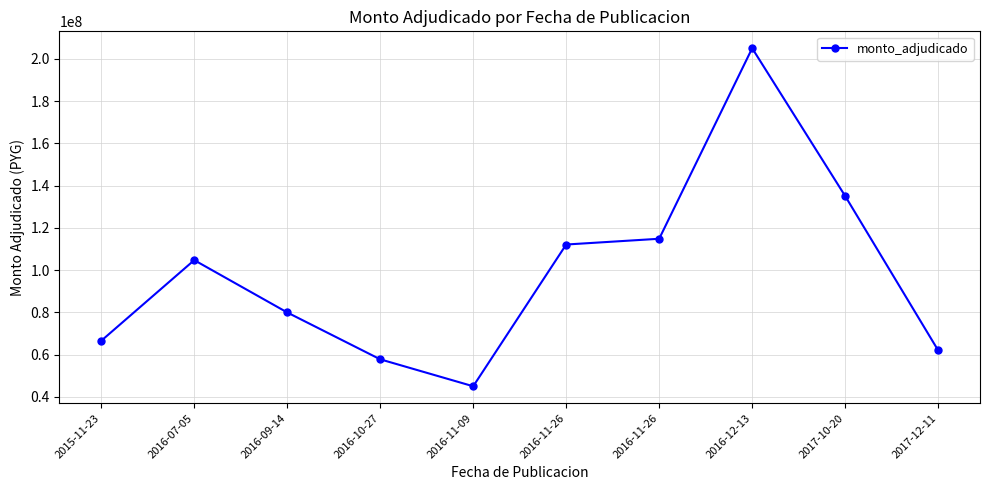

What is the difference between the values at 2016-12-13 and 2016-11-26?

90209734